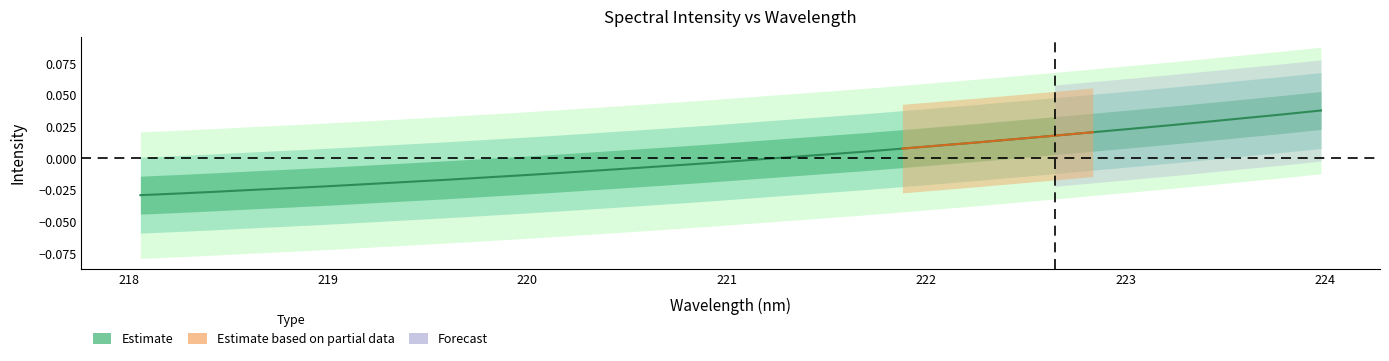

Does the chart display data point markers on the line(s)?

No